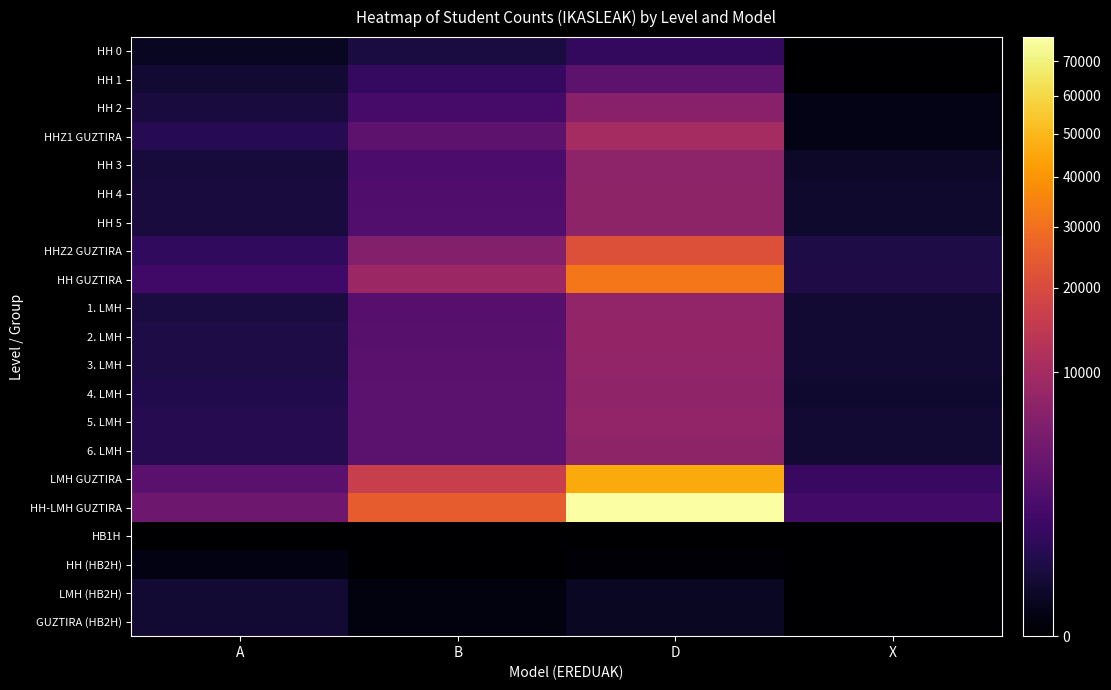

Reading left to right, extract all data points from this chart.

HH 0: A=72	B=317	D=879	X=0
HH 1: A=200	B=924	D=2862	X=0
HH 2: A=307	B=1599	D=6520	X=25
HHZ1 GUZTIRA: A=579	B=2840	D=10261	X=25
HH 3: A=269	B=1842	D=7129	X=108
HH 4: A=285	B=2102	D=7328	X=141
HH 5: A=291	B=2168	D=7272	X=146
HHZ2 GUZTIRA: A=845	B=6112	D=21729	X=395
HH GUZTIRA: A=1424	B=8952	D=31990	X=420
1. LMH: A=309	B=2440	D=7715	X=191
2. LMH: A=383	B=2599	D=7850	X=188
3. LMH: A=377	B=2659	D=7631	X=192
4. LMH: A=472	B=2762	D=7560	X=167
5. LMH: A=564	B=2749	D=7604	X=173
6. LMH: A=559	B=2786	D=7292	X=177
LMH GUZTIRA: A=2664	B=15995	D=45652	X=1088
HH-LMH GUZTIRA: A=4088	B=24947	D=77642	X=1508
HB1H: A=0	B=0	D=0	X=0
HH (HB2H): A=14	B=0	D=1	X=0
LMH (HB2H): A=184	B=9	D=83	X=0
GUZTIRA (HB2H): A=198	B=9	D=84	X=0